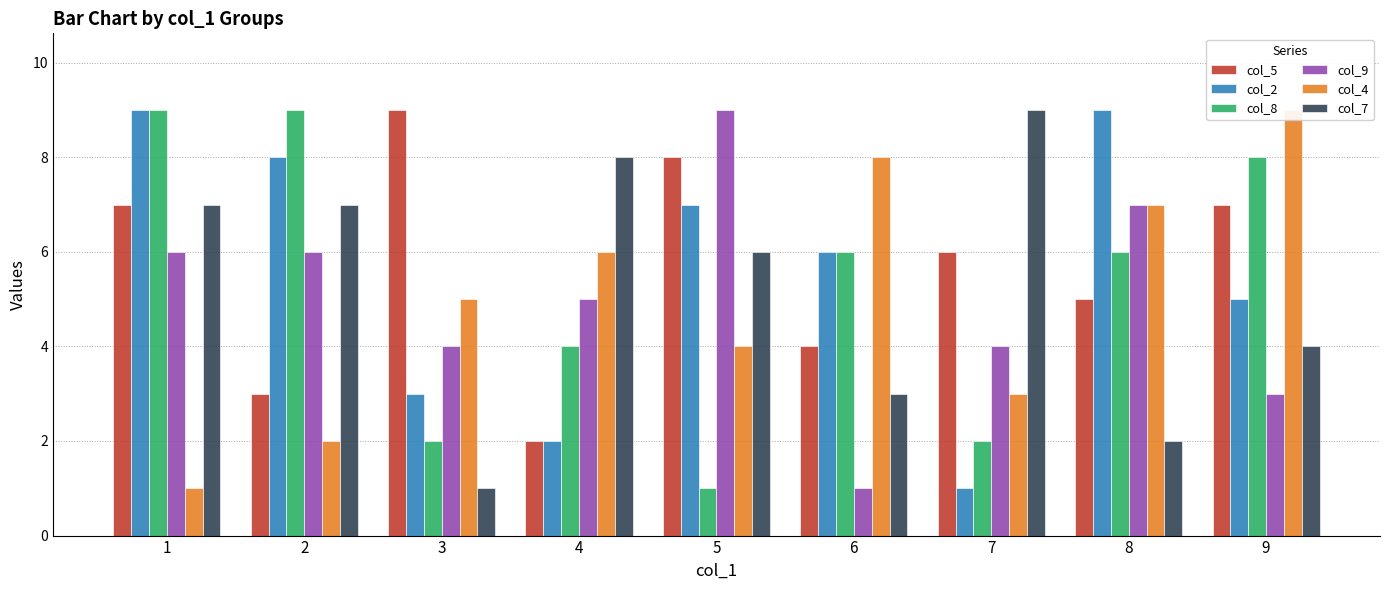

What is the difference between the highest and lowest values at 1?

8